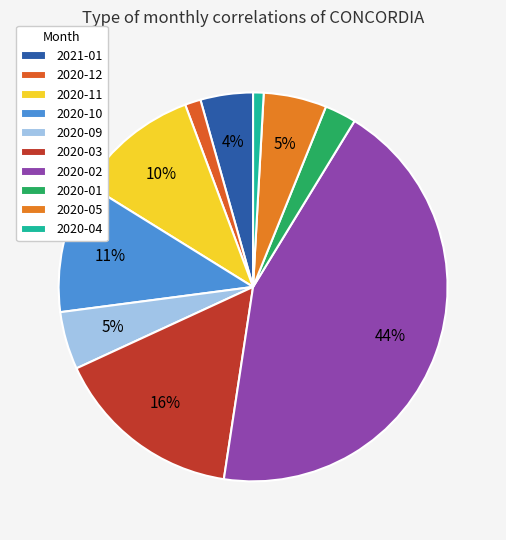

Which category has the biggest portion of the pie?

2020-02